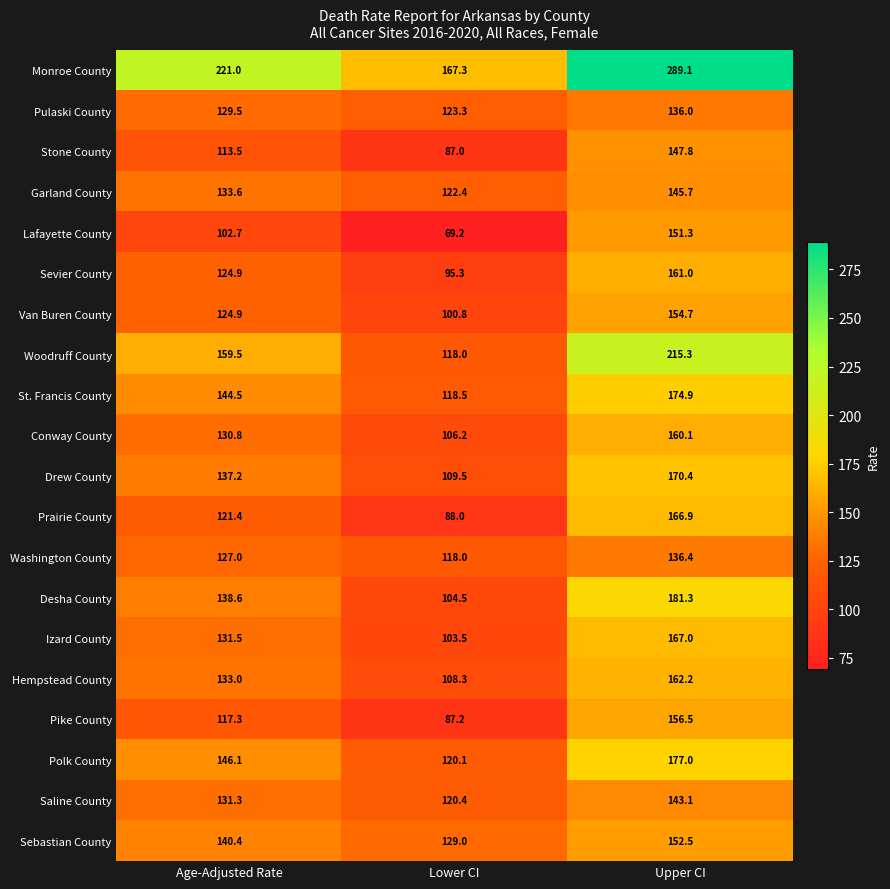

At how many categories does at least one series exceed 137?

3